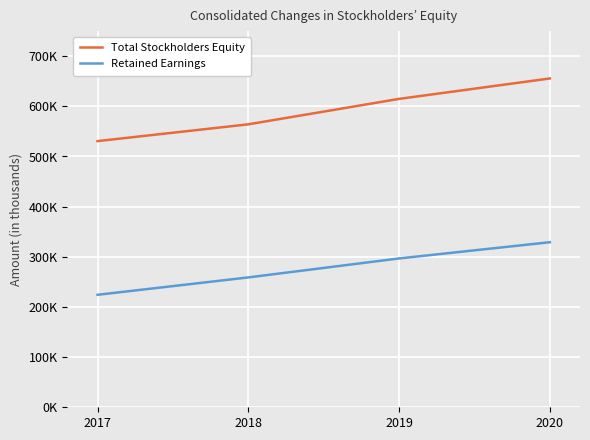

Between 2017 and 2020, which series saw the biggest shift?

Total Stockholders Equity